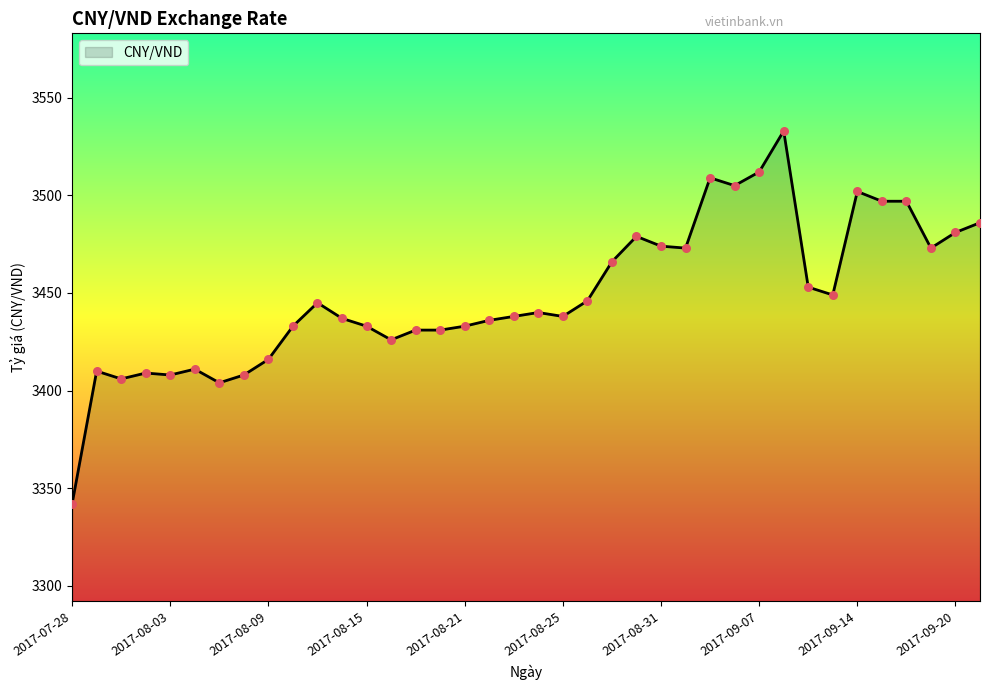

What is the difference between the maximum and minimum values?

191